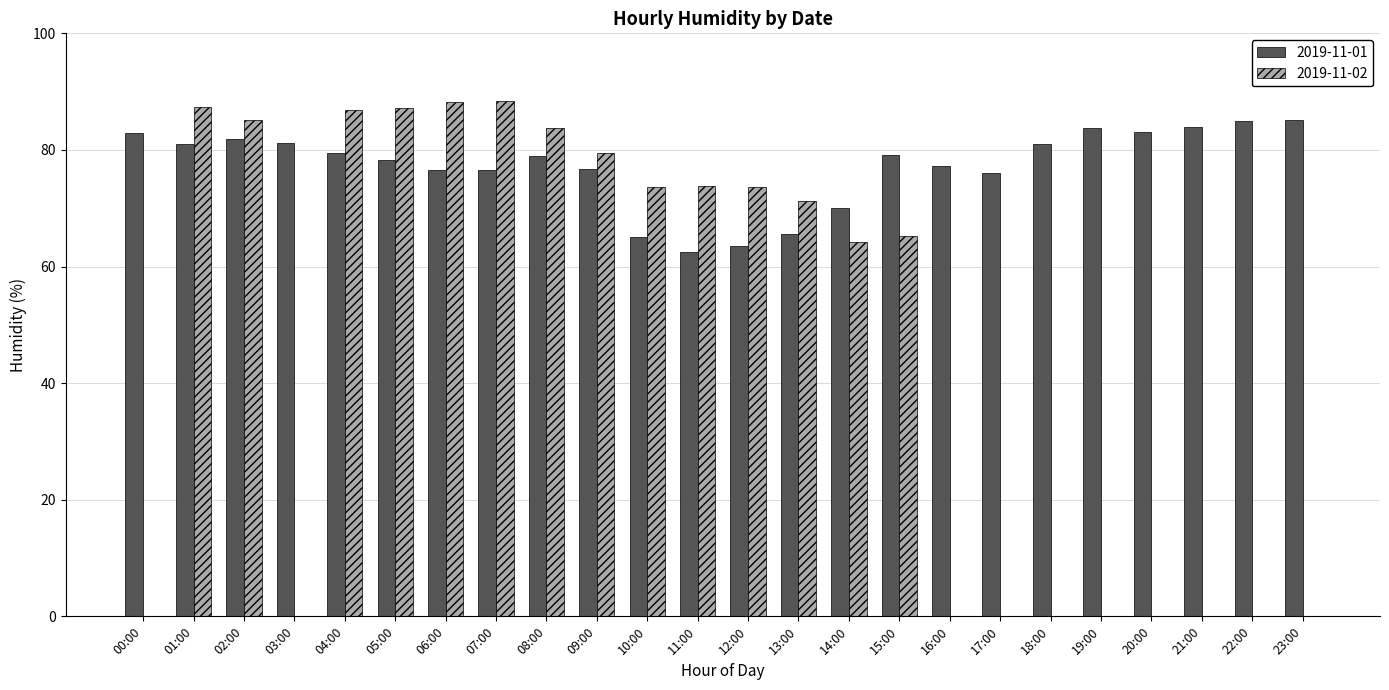

Which series has the widest spread of values?

2019-11-02